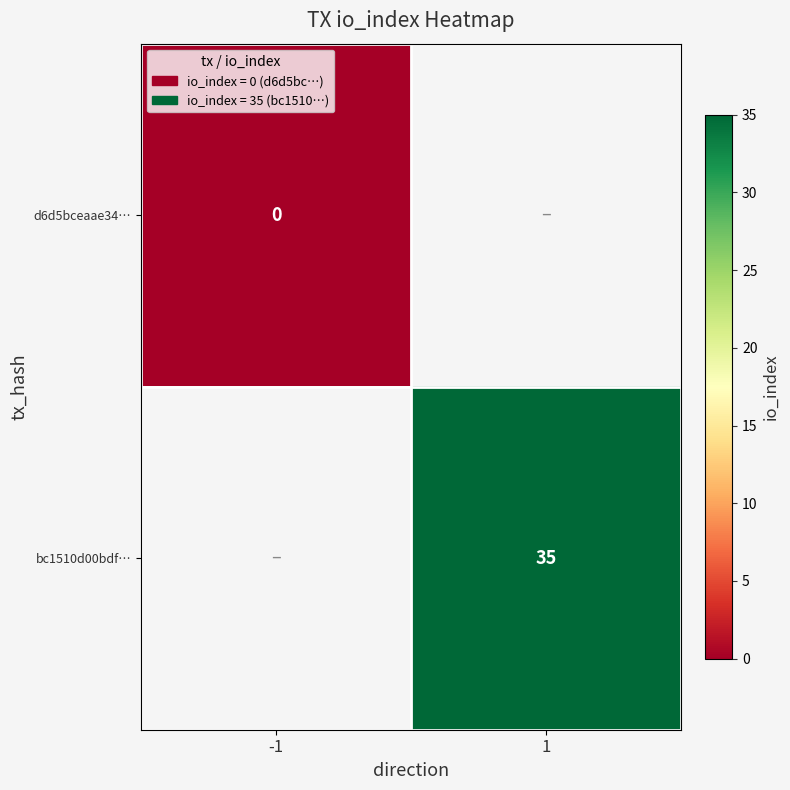

Is it true that bc1510d00bdf… equals 15 at 1?

False